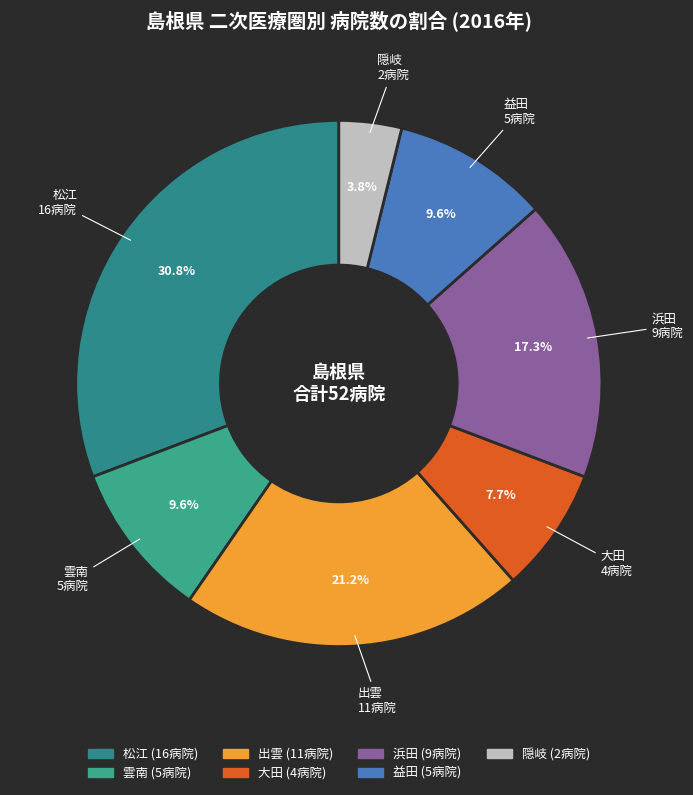

Approximately how many times larger is the value at 大田 compared to 浜田?

0.4